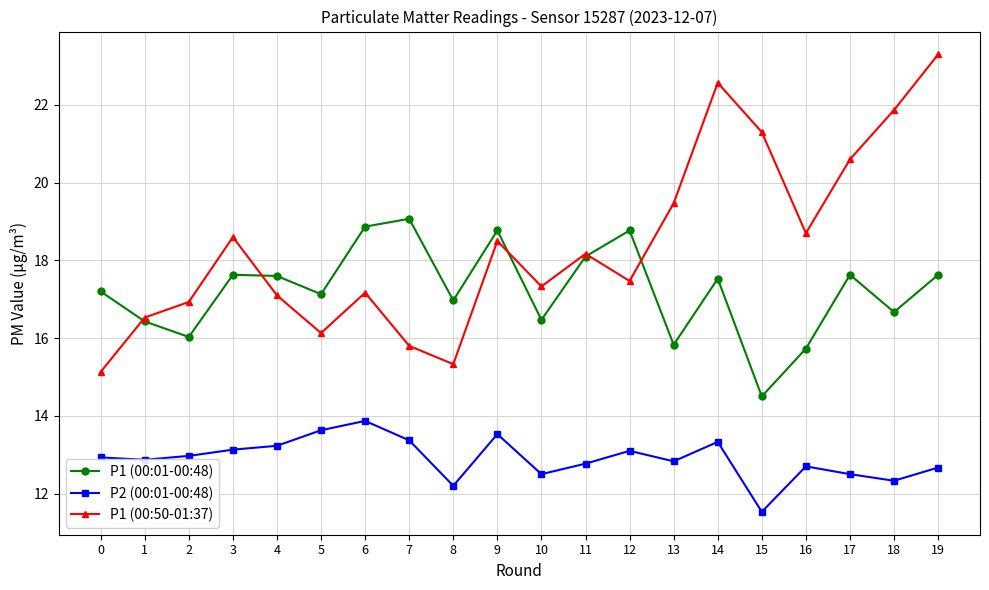

At 17, list the series in order from smallest to largest.

P2 (00:01-00:48), P1 (00:01-00:48), P1 (00:50-01:37)